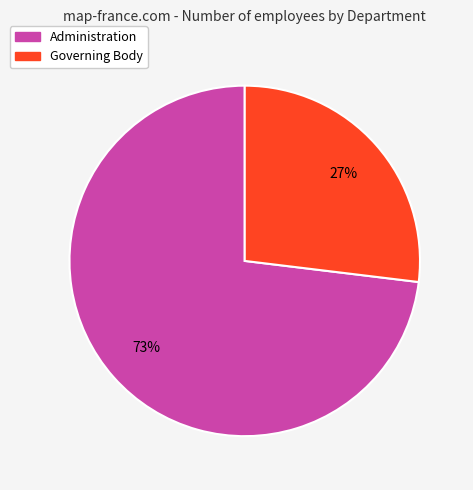

To the nearest percent, what is the difference between the Administration and Governing Body slice percentages?

46%